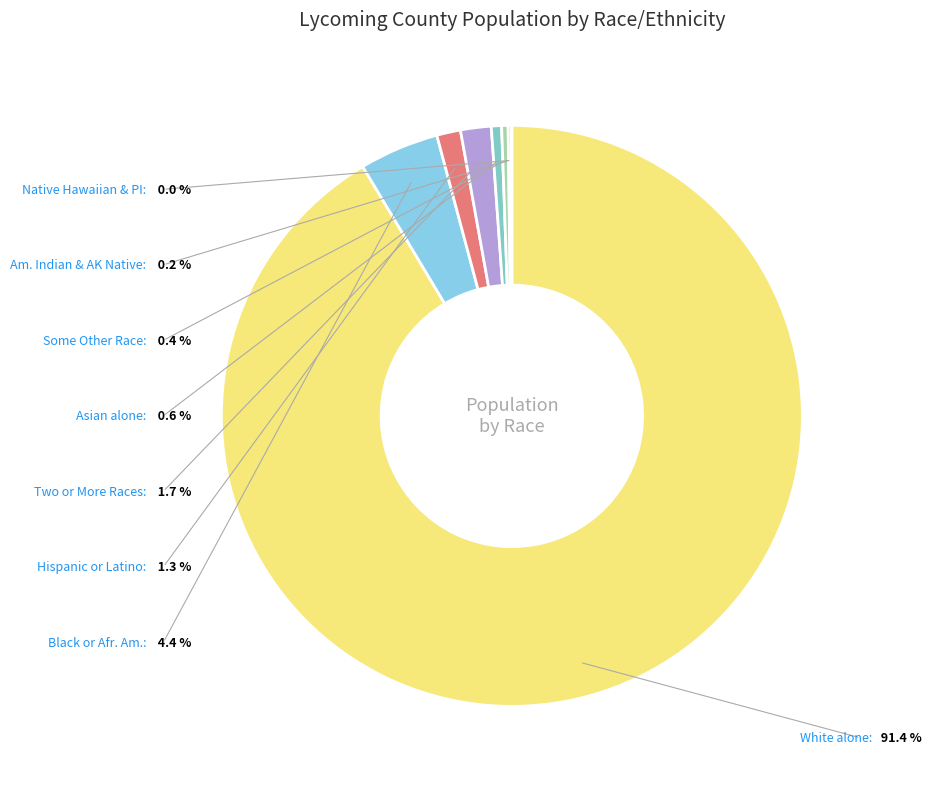

Which category accounts for the majority?

White alone